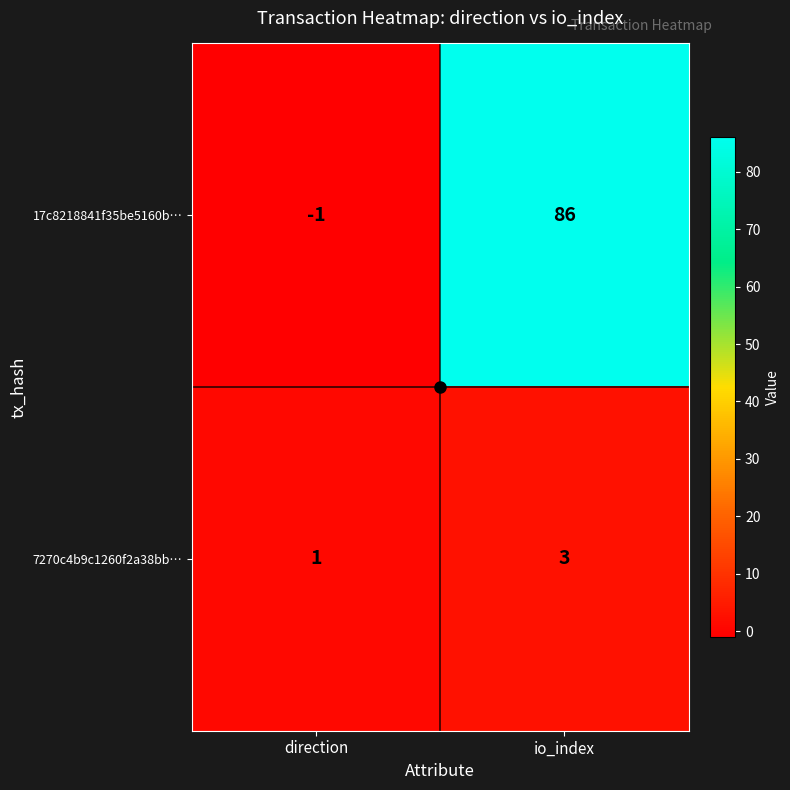

Rank the series at direction from lowest to highest value.

17c8218841f35be5160b…, 7270c4b9c1260f2a38bb…